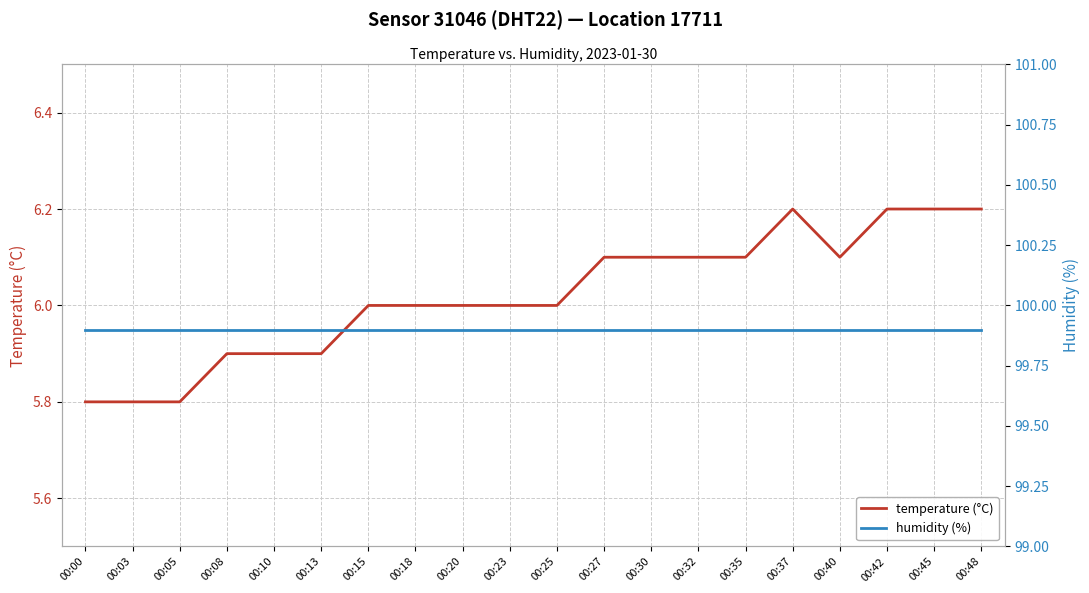

Reading left to right, list all the values displayed in this chart.

temperature (°C): 5.8	5.8	5.8	5.9	5.9	5.9	6.0	6.0	6.0	6.0	6.0	6.1	6.1	6.1	6.1	6.2	6.1	6.2	6.2	6.2
humidity (%): 99.9	99.9	99.9	99.9	99.9	99.9	99.9	99.9	99.9	99.9	99.9	99.9	99.9	99.9	99.9	99.9	99.9	99.9	99.9	99.9